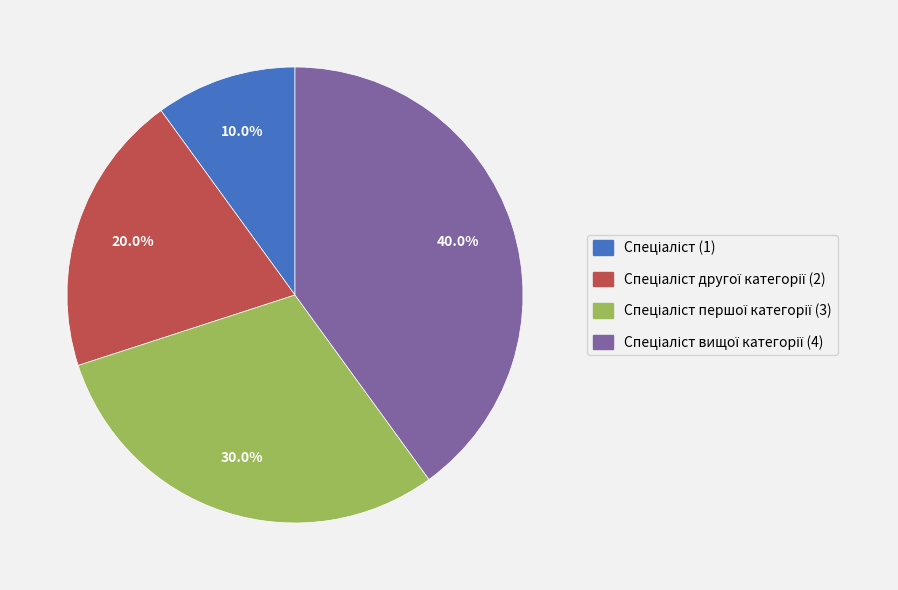

Is there any slice that represents more than half of the pie?

No